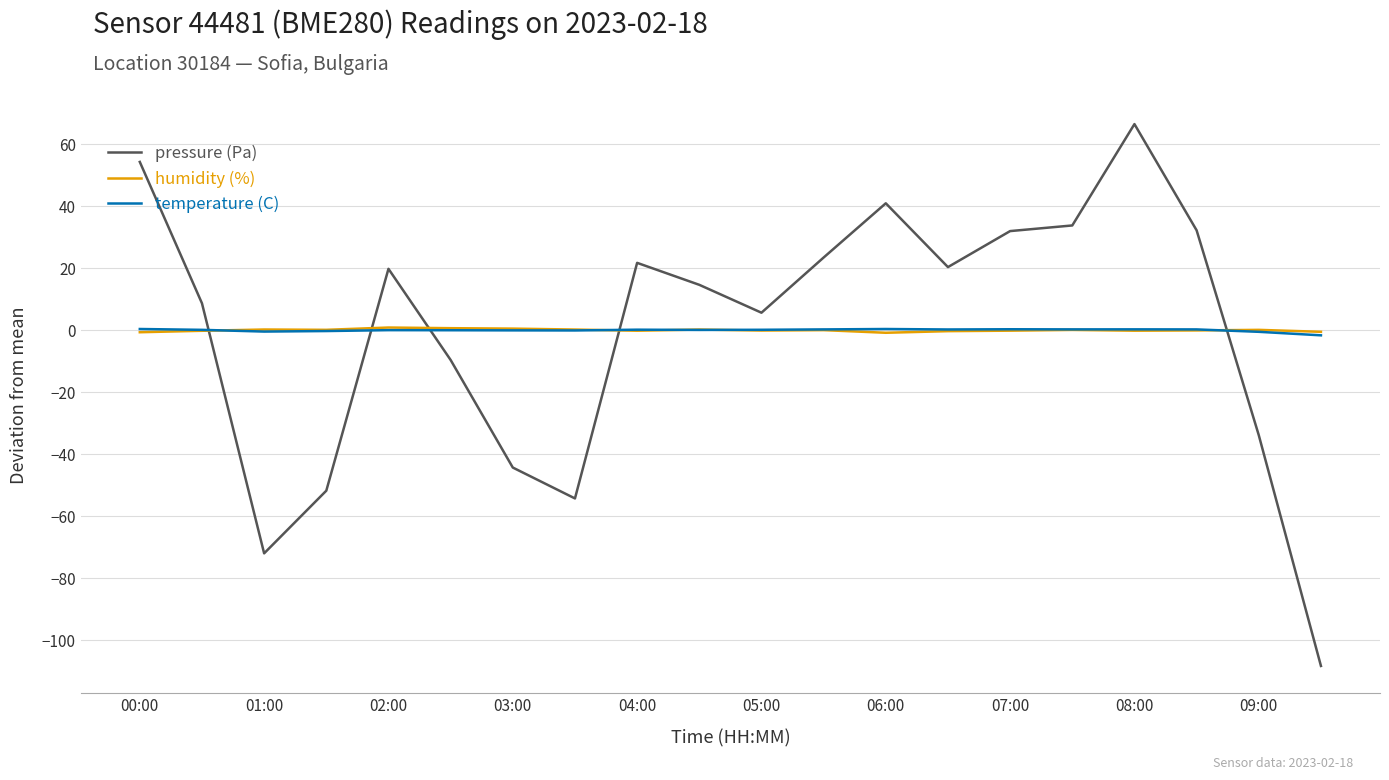

What is the minimum value for pressure (Pa)?

-108.3